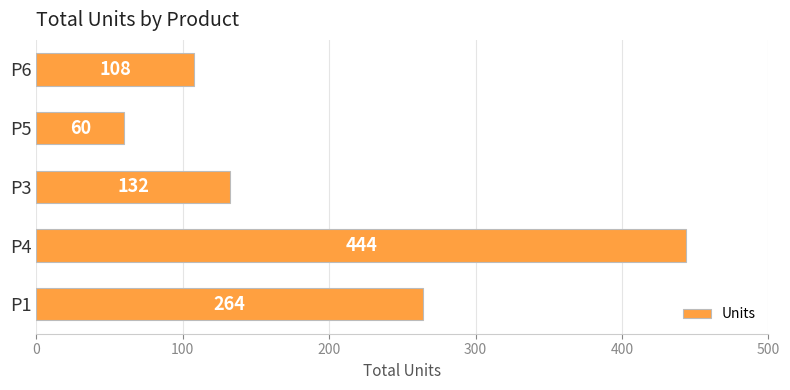

At which category does the chart reach its minimum across all series?

P5